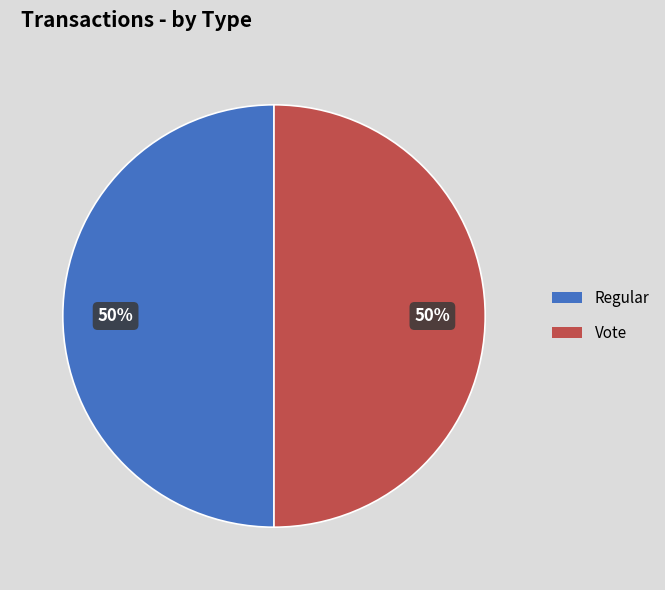

What percentage is the Vote slice, to the nearest percent?

50%